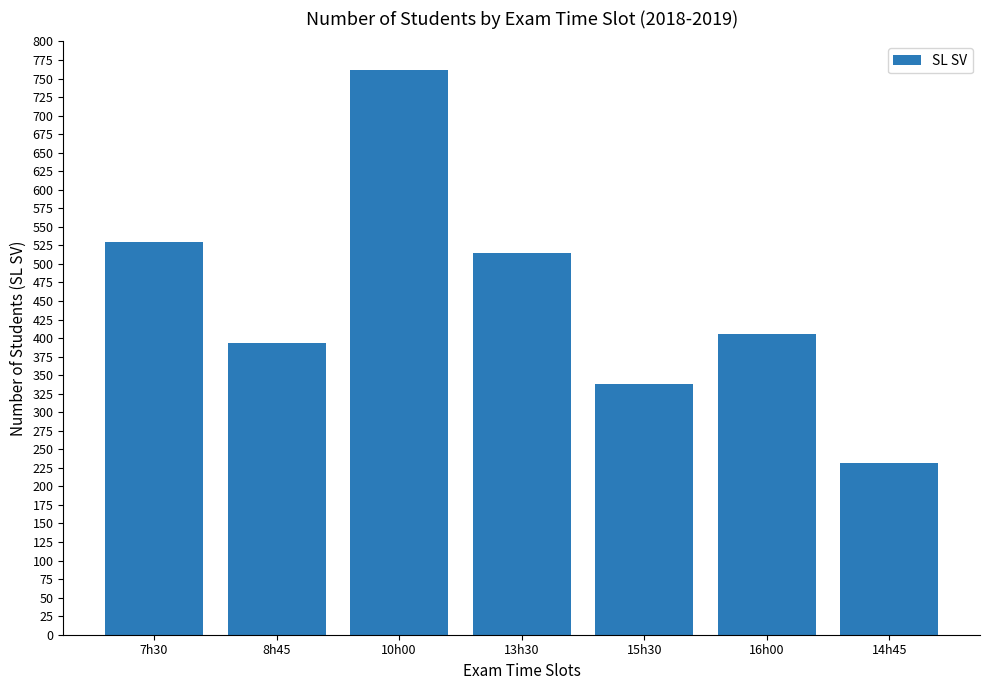

Which category has the highest value across all series?

10h00